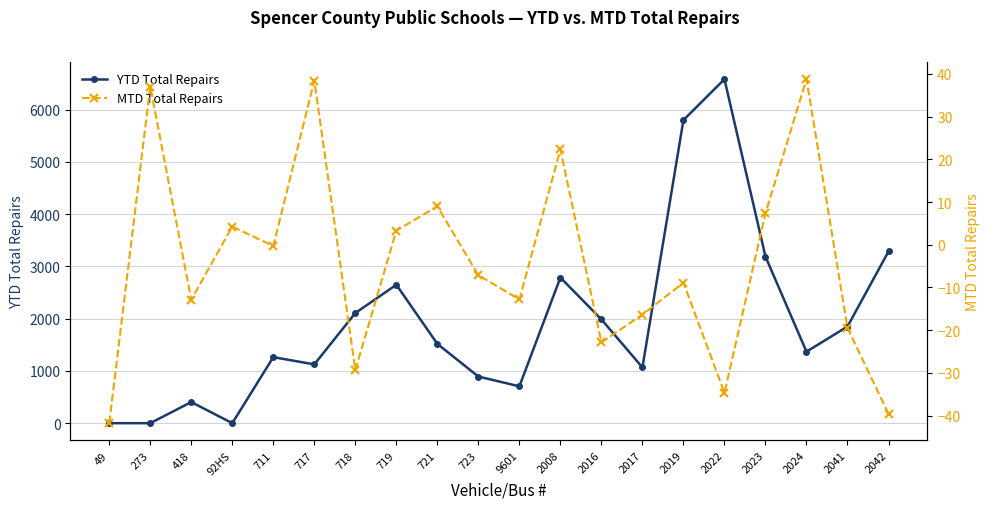

Reading left to right, extract all data points from this chart.

YTD Total Repairs: 49=0.0	273=0.0	418=404.0	92HS=0.0	711=1263.0	717=1125.0	718=2107.0	719=2648.0	721=1517.0	723=892.0	9601=705.0	2008=2786.0	2016=1985.0	2017=1067.0	2019=5798.0	2022=6580.0	2023=3187.0	2024=1368.0	2041=1849.0	2042=3285.0
MTD Total Repairs: 49=-41.8	273=37.0	418=-12.9	92HS=4.3	711=-0.3	717=38.4	718=-29.4	719=3.3	721=9.0	723=-7.1	9601=-12.8	2008=22.3	2016=-22.9	2017=-16.3	2019=-8.9	2022=-34.6	2023=7.4	2024=38.7	2041=-19.5	2042=-39.6